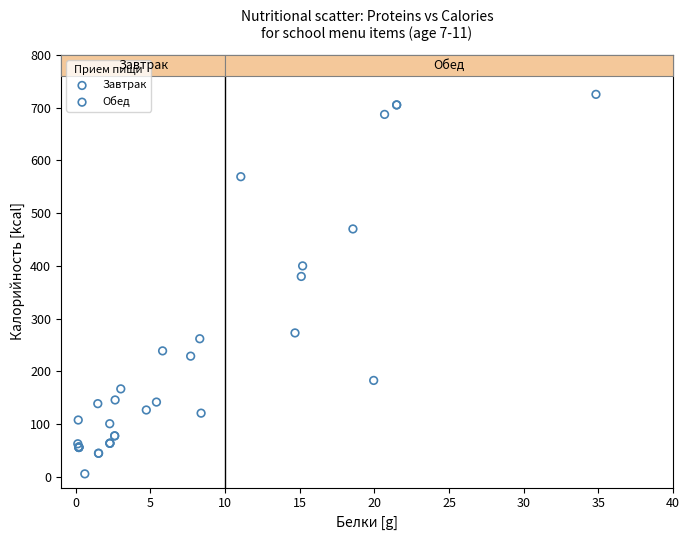

Which series contains the highest Y value?

Обед